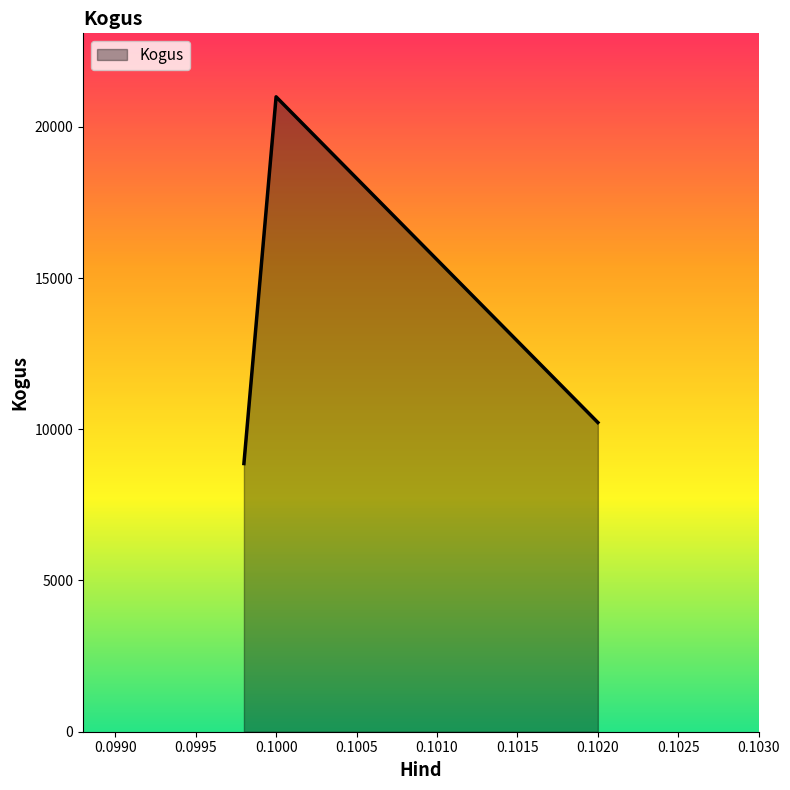

What is the difference between the maximum and minimum values?

12124